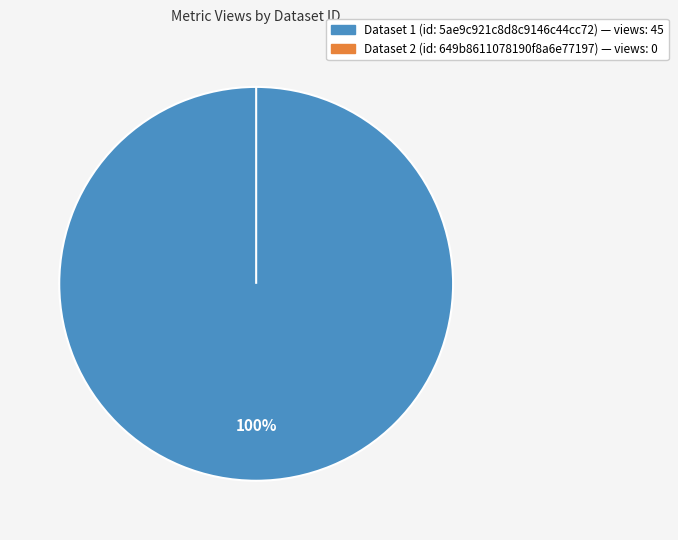

To the nearest percent, what is the difference between the largest and smallest slice percentages?

100%